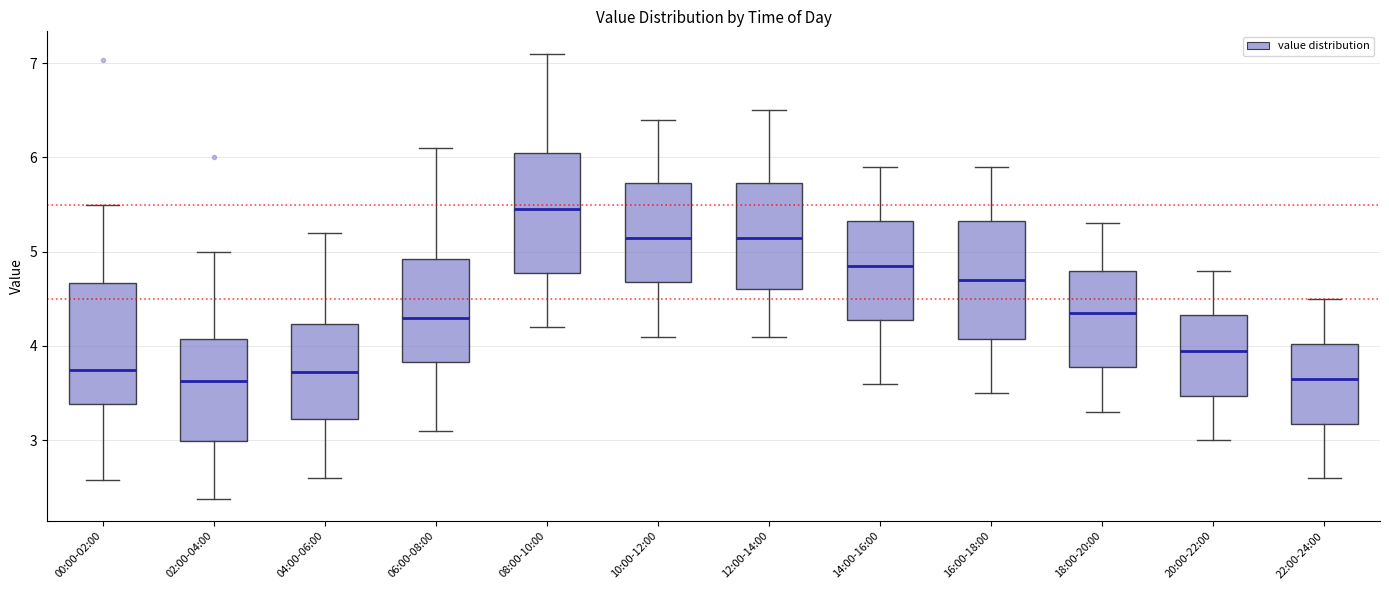

Reading left to right, read every box against the y-axis: the position of its median line, the range the box covers, and the ends of its whiskers. The values are not printed on the chart, so give them approximately, as read against the axis.

00:00-02:00: median 3.8, box 3.4 to 4.7, whiskers 2.6 to 5.5
02:00-04:00: median 3.6, box 3.0 to 4.1, whiskers 2.4 to 5.0
04:00-06:00: median 3.7, box 3.2 to 4.2, whiskers 2.6 to 5.2
06:00-08:00: median 4.3, box 3.8 to 4.9, whiskers 3.1 to 6.1
08:00-10:00: median 5.5, box 4.8 to 6.1, whiskers 4.2 to 7.1
10:00-12:00: median 5.2, box 4.7 to 5.7, whiskers 4.1 to 6.4
12:00-14:00: median 5.2, box 4.6 to 5.7, whiskers 4.1 to 6.5
14:00-16:00: median 4.9, box 4.3 to 5.3, whiskers 3.6 to 5.9
16:00-18:00: median 4.7, box 4.1 to 5.3, whiskers 3.5 to 5.9
18:00-20:00: median 4.4, box 3.8 to 4.8, whiskers 3.3 to 5.3
20:00-22:00: median 4.0, box 3.5 to 4.3, whiskers 3.0 to 4.8
22:00-24:00: median 3.7, box 3.2 to 4.0, whiskers 2.6 to 4.5